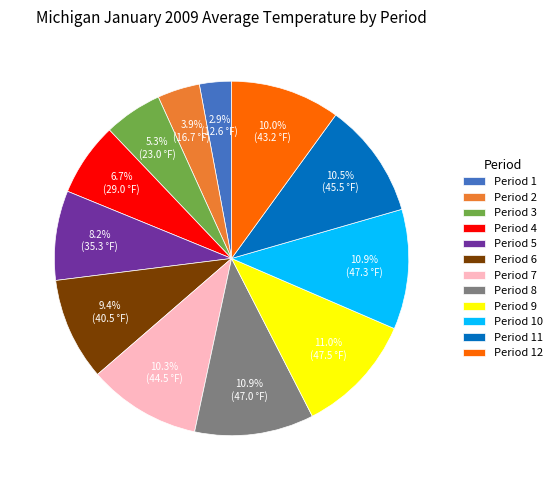

Is the sum of Period 6 and Period 5 greater than half?

No